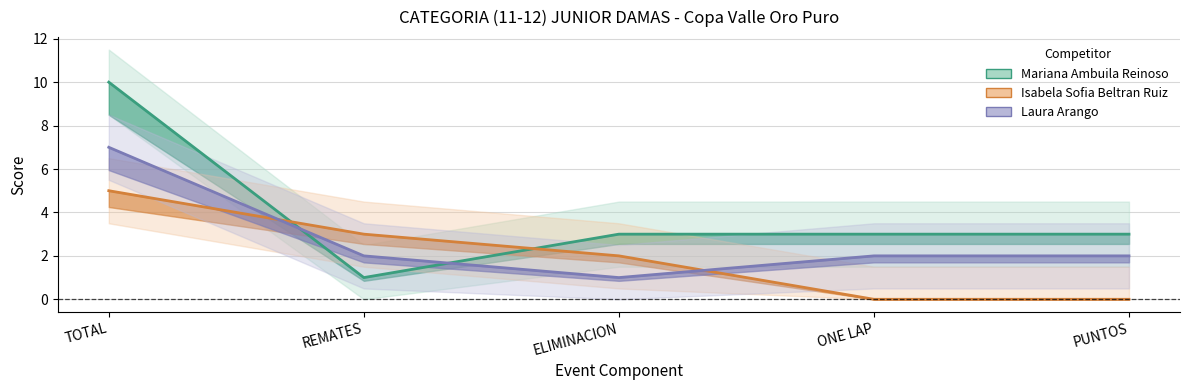

List the series in order of their peak value, lowest first.

Isabela Sofia Beltran Ruiz, Laura Arango, Mariana Ambuila Reinoso